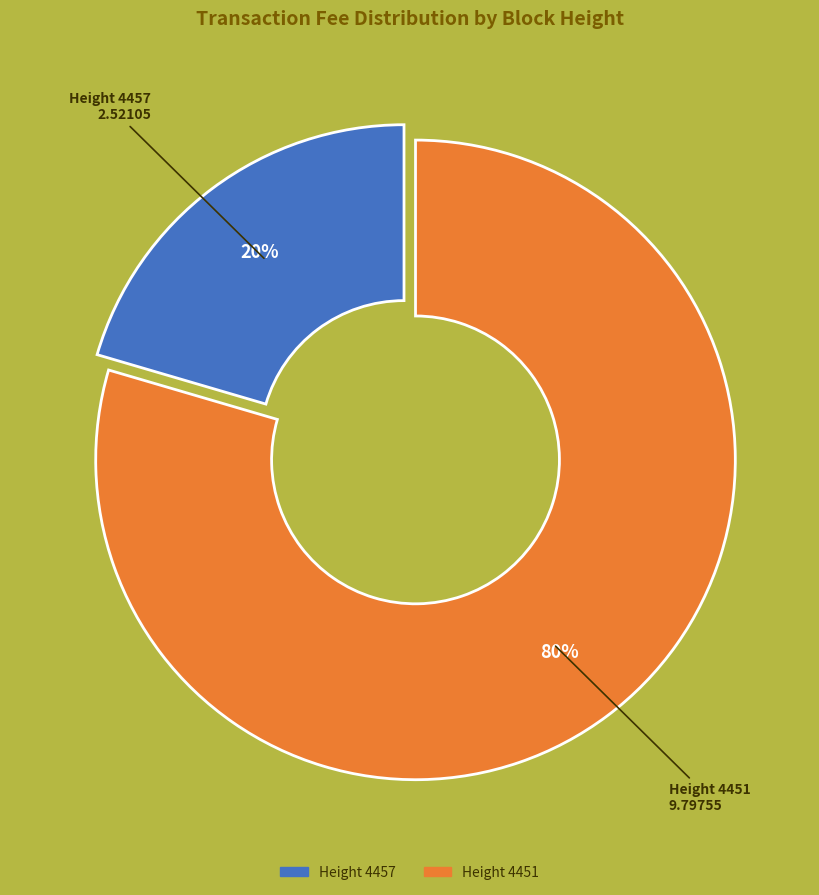

How many slices are in this pie chart?

2